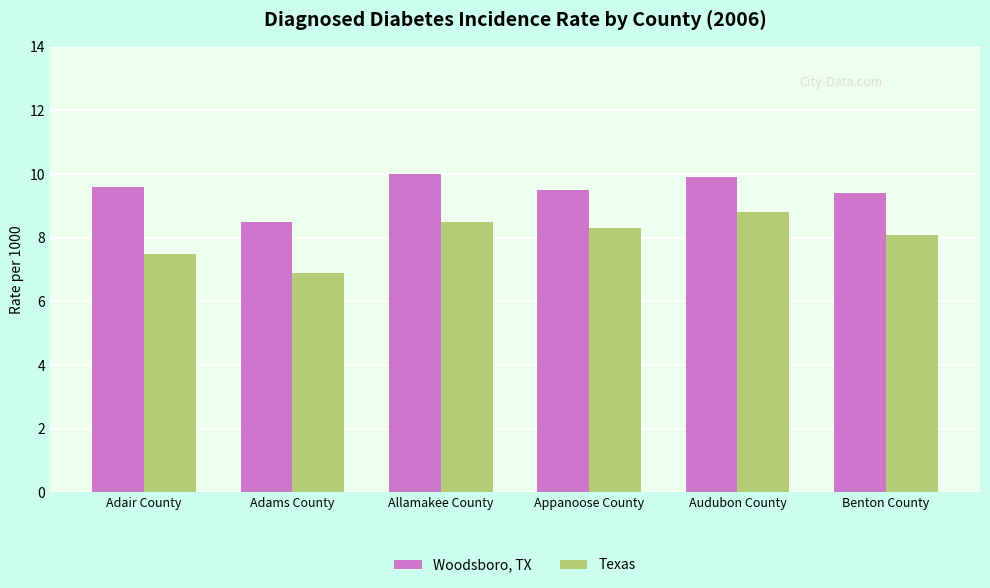

What is the highest value of the Woodsboro, TX series?

10.0